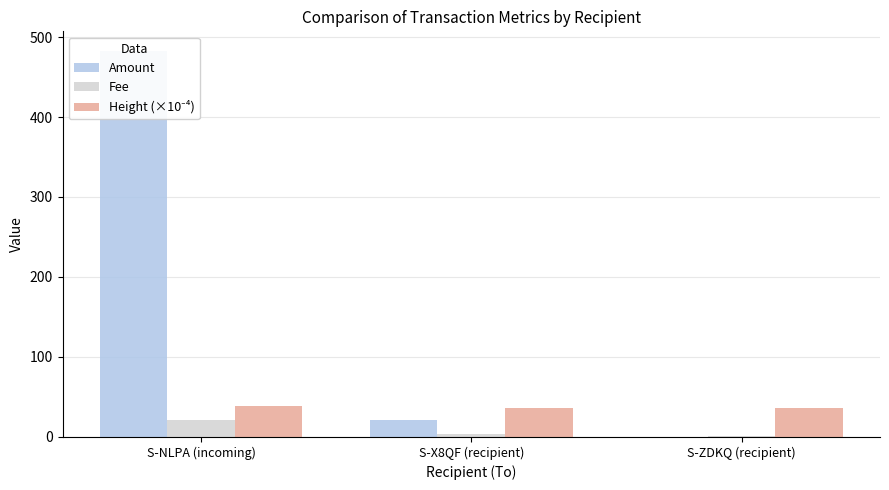

At how many categories does at least one series exceed 460?

1